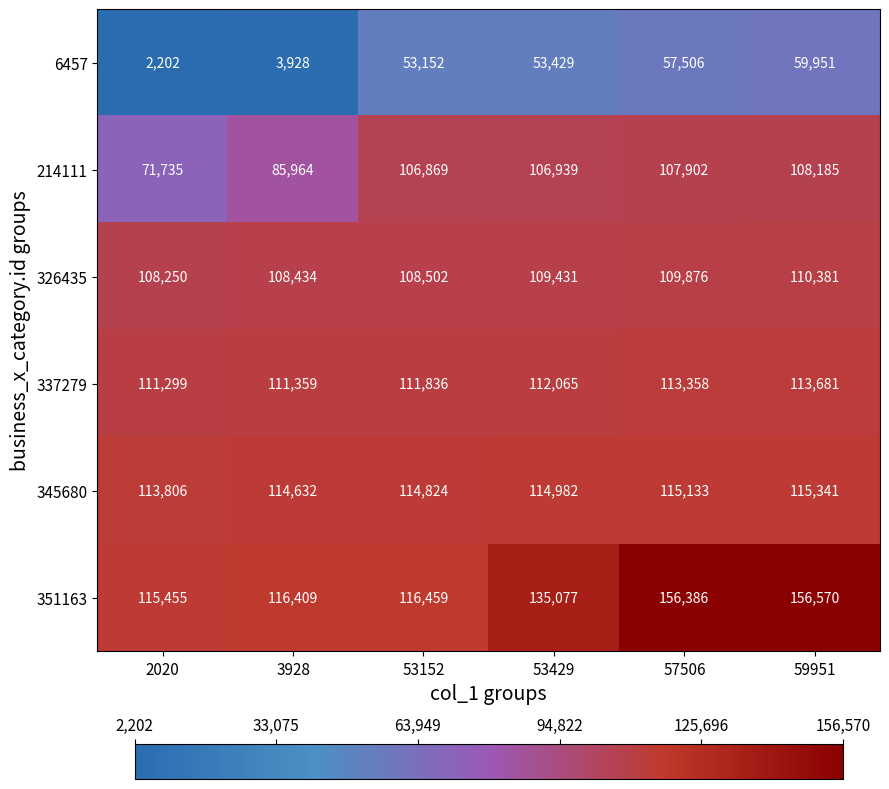

What is the difference between the highest and lowest values at 59951?

96619